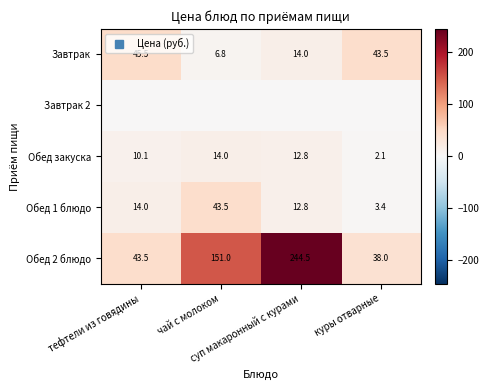

The value of Обед 2 блюдо at суп макаронный с курами is 68.5. True or false?

False